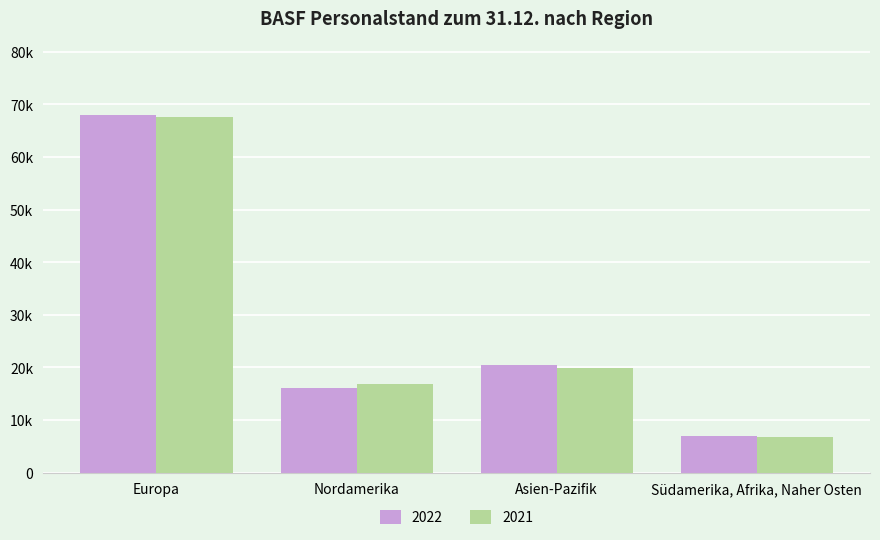

What is the difference between the highest and lowest values at Südamerika, Afrika, Naher Osten?

249